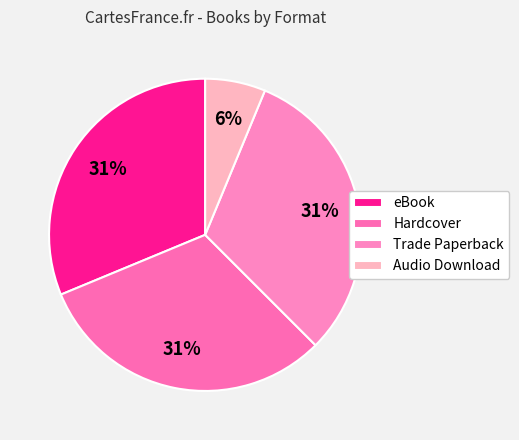

What percentage is NOT represented by Hardcover?

67.7%